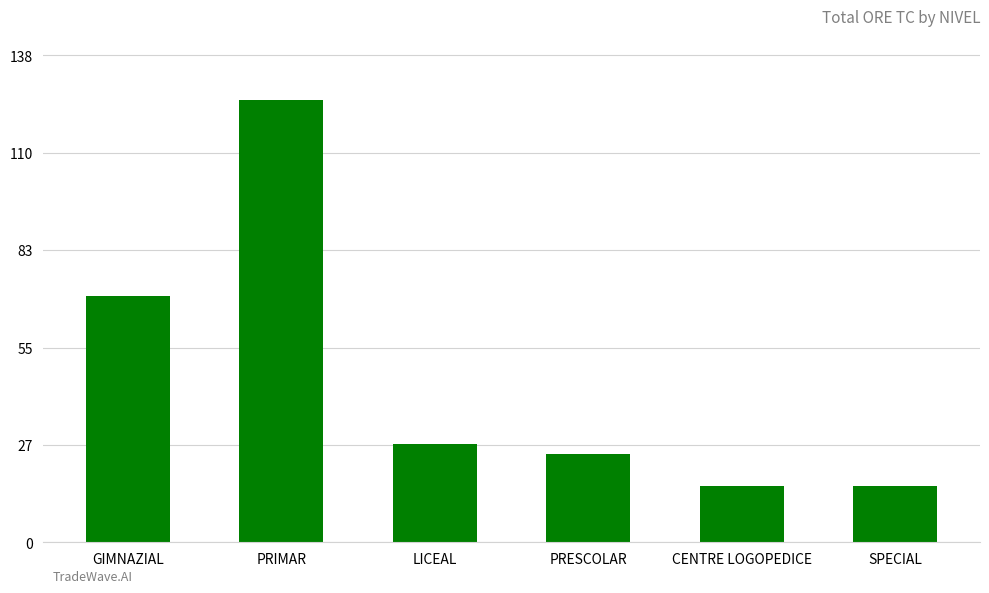

The value at LICEAL is 10. True or false?

False